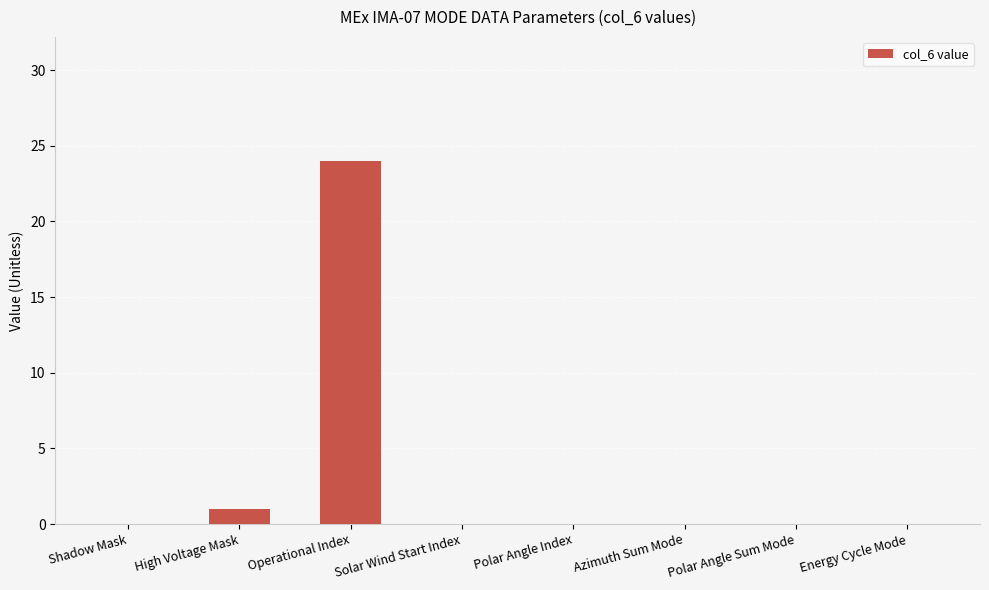

Reading right to left, extract all data points from this chart.

0	0	0	0	0	24	1	0